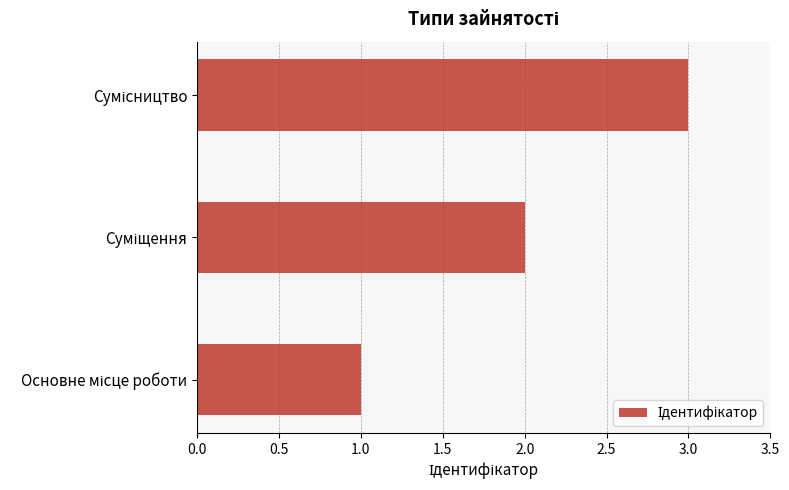

What is the greatest value displayed?

3